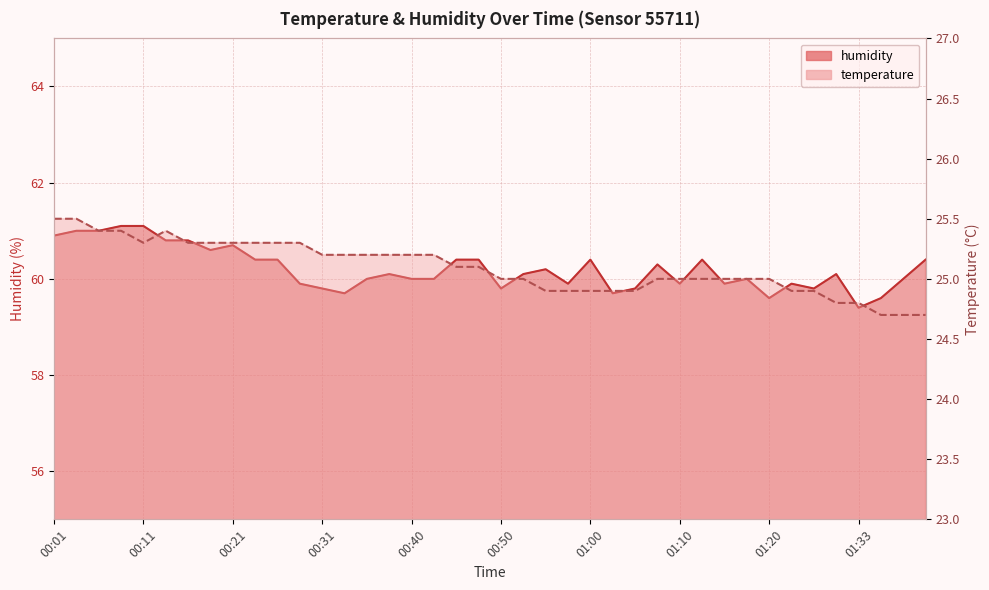

List the labels in order of temperature value, smallest first.

01:36, 01:38, 01:41, 01:31, 01:33, 00:55, 00:58, 01:00, 01:03, 01:05, 01:23, 01:28, 00:50, 00:53, 01:08, 01:10, 01:13, 01:15, 01:17, 01:20, 00:45, 00:48, 00:31, 00:33, 00:35, 00:38, 00:40, 00:43, 00:11, 00:16, 00:18, 00:21, 00:23, 00:26, 00:28, 00:06, 00:08, 00:13, 00:01, 00:04